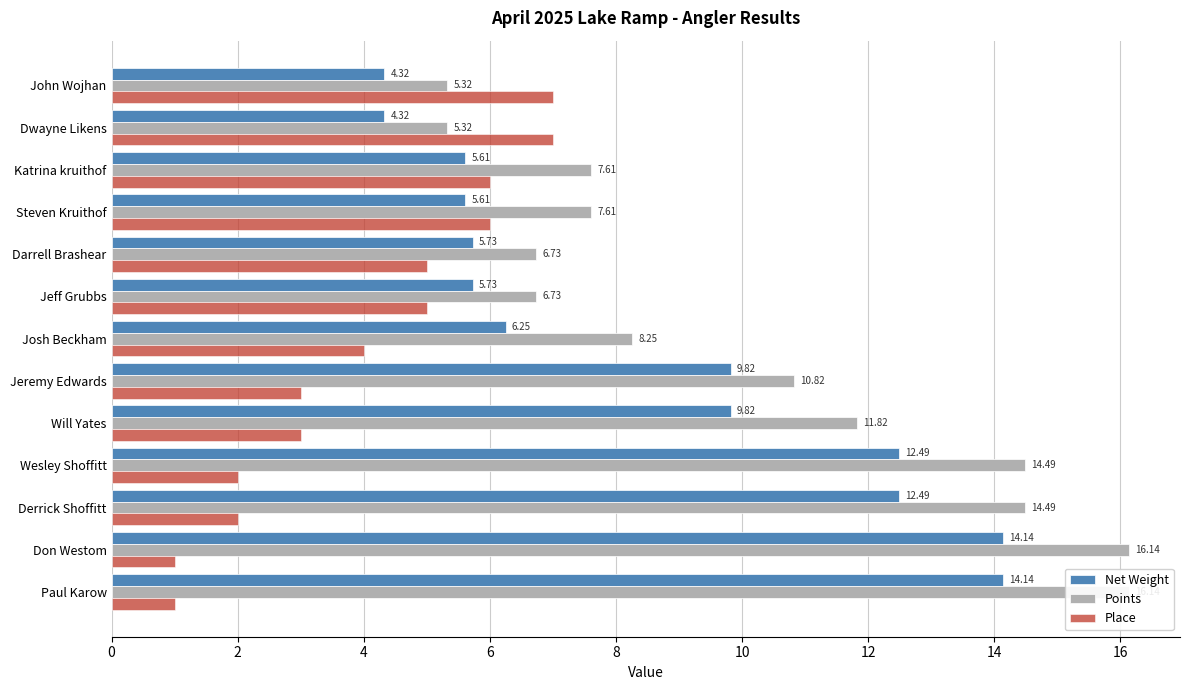

Read the Points value at Will Yates.

11.8